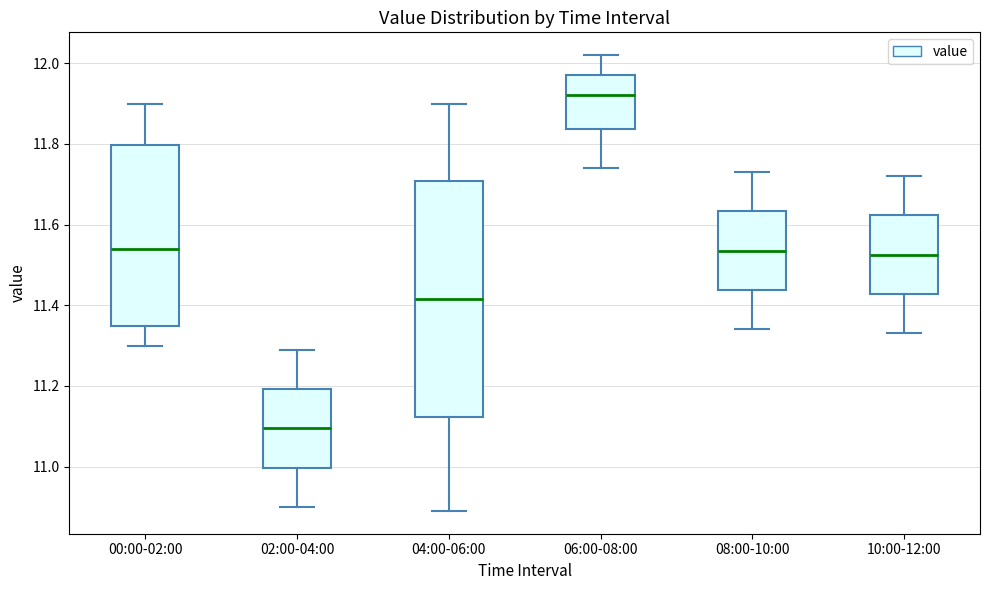

Where does the upper whisker of the box for 06:00-08:00 end on the y-axis? The values are not printed on the chart, so give them approximately, as read against the axis.

12.02